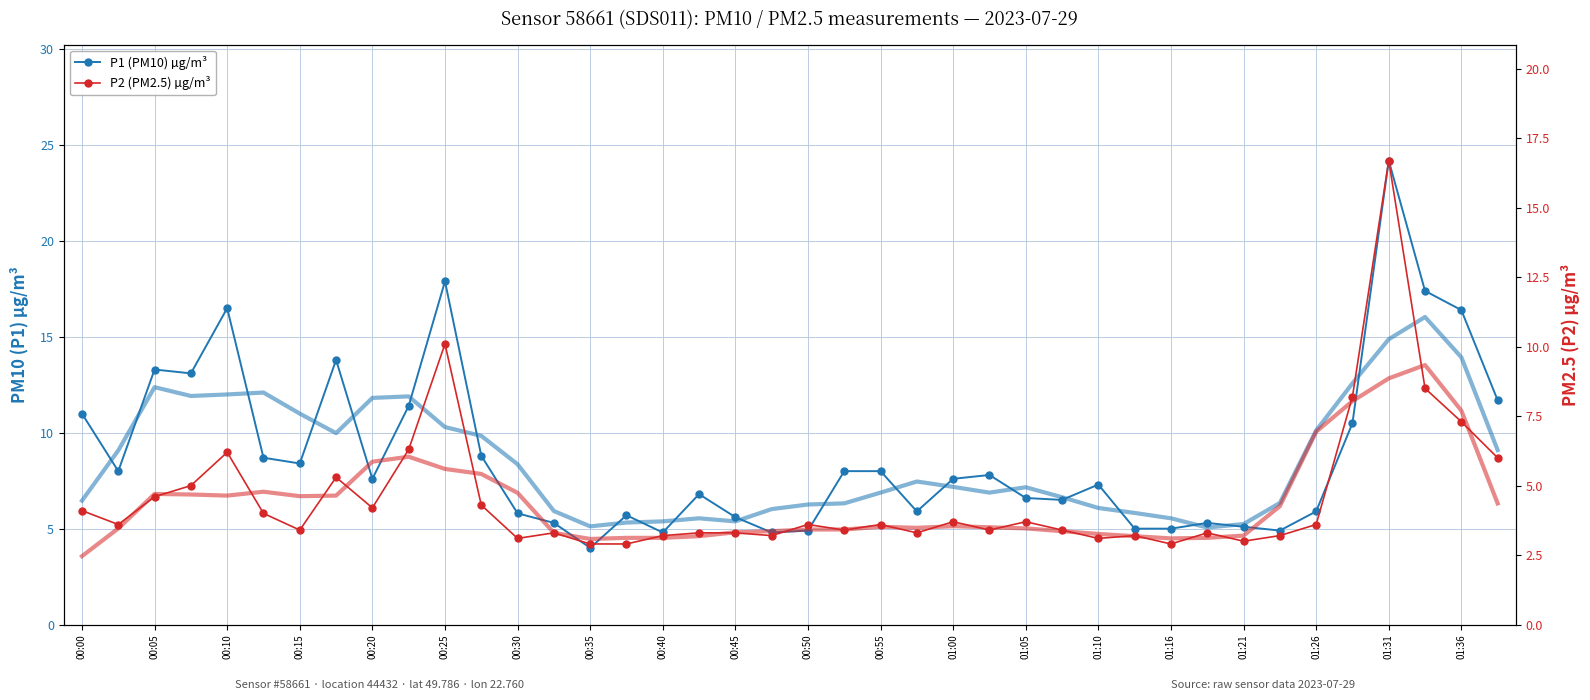

Rank the series at 00:55 from lowest to highest value.

P2 (PM2.5) µg/m³, P1 (PM10) µg/m³